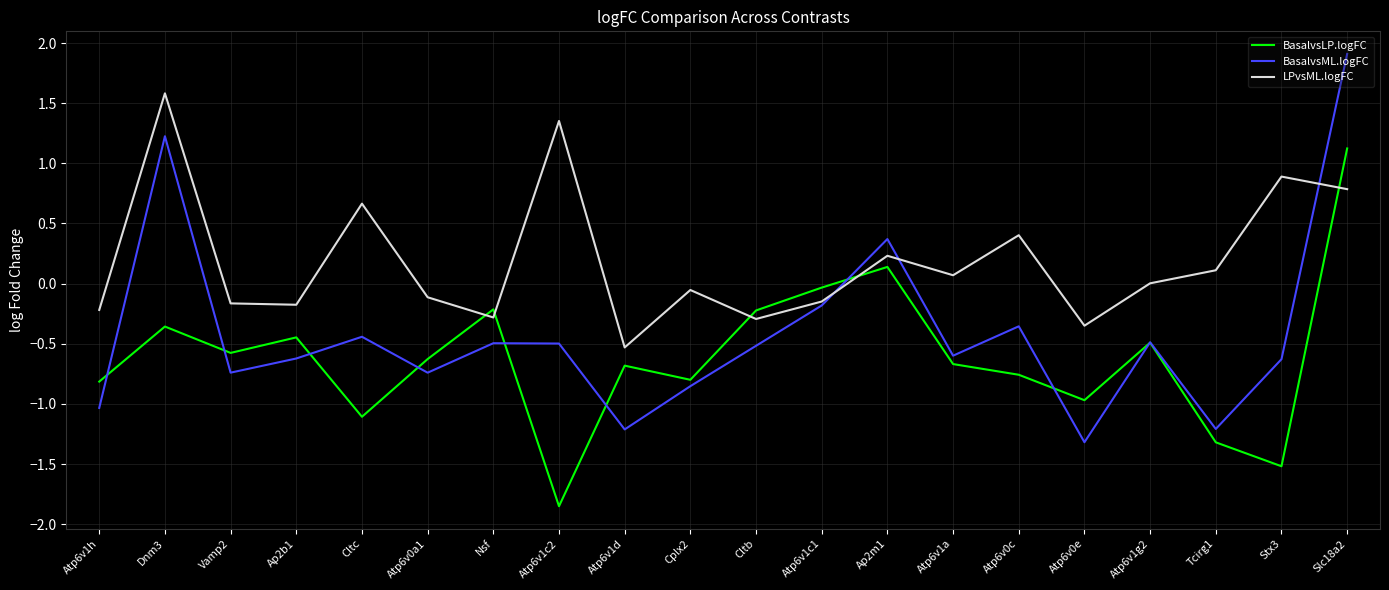

Which series has the widest spread of values?

BasalvsML.logFC